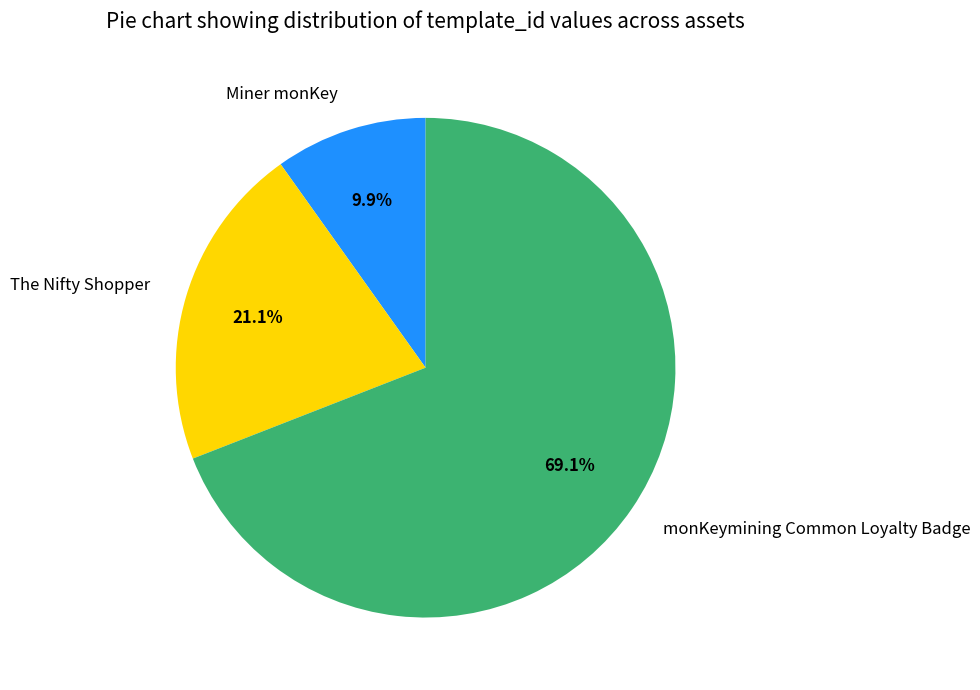

Combined, what portion of the pie is monKeymining Common Loyalty Badge and The Nifty Shopper?

90.1%